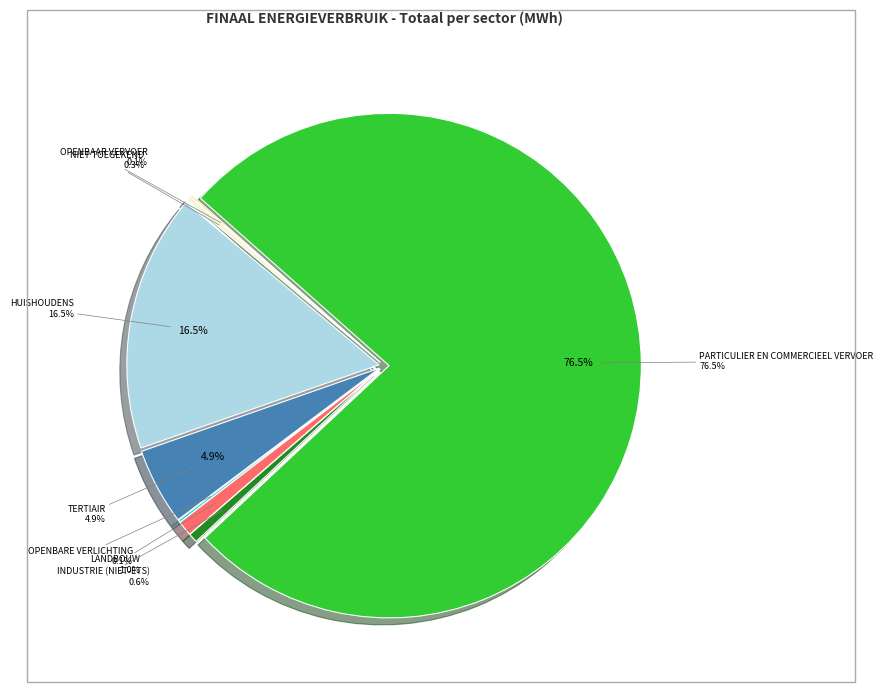

Which slice is the largest?

particulier en commercieel vervoer